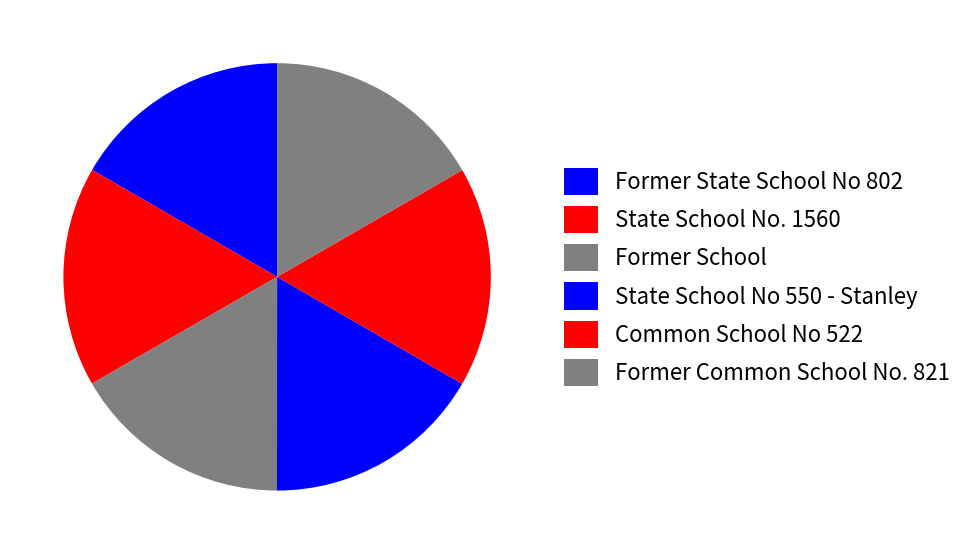

Which slice is the largest?

Former Common School No. 821